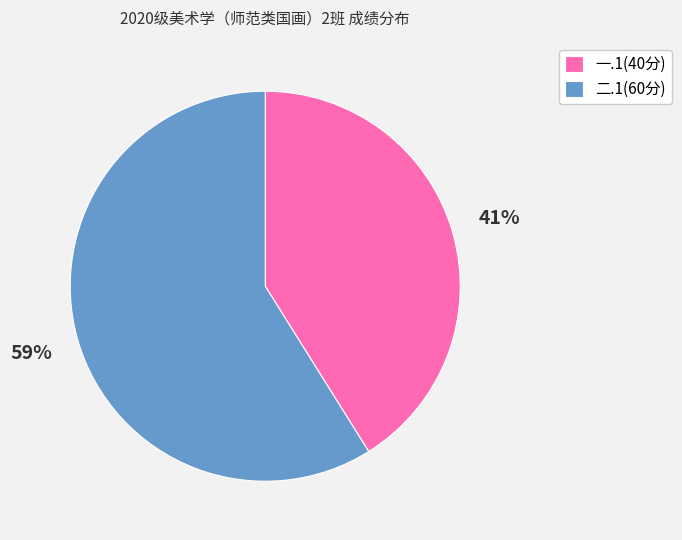

To the nearest percent, what is the combined percentage of 二.1(60分) and 一.1(40分)?

100%